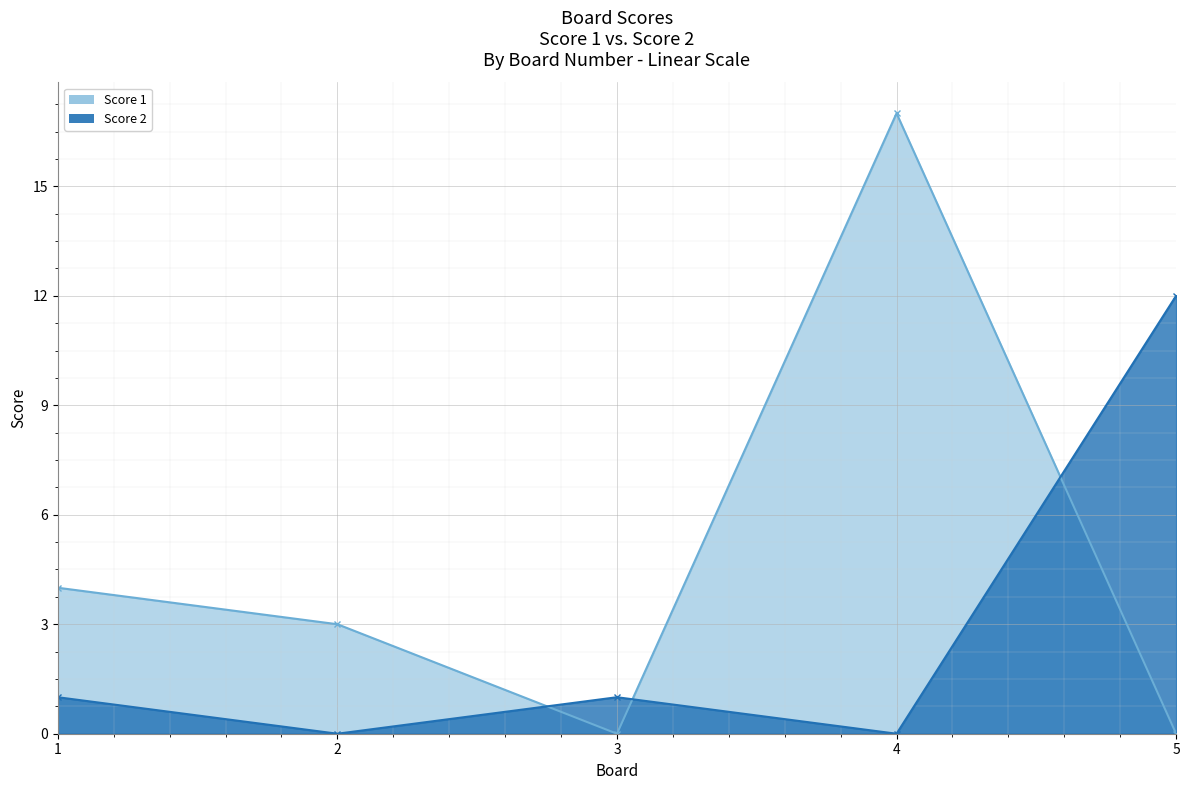

Rank the series by their maximum value, from lowest to highest.

Score 2, Score 1